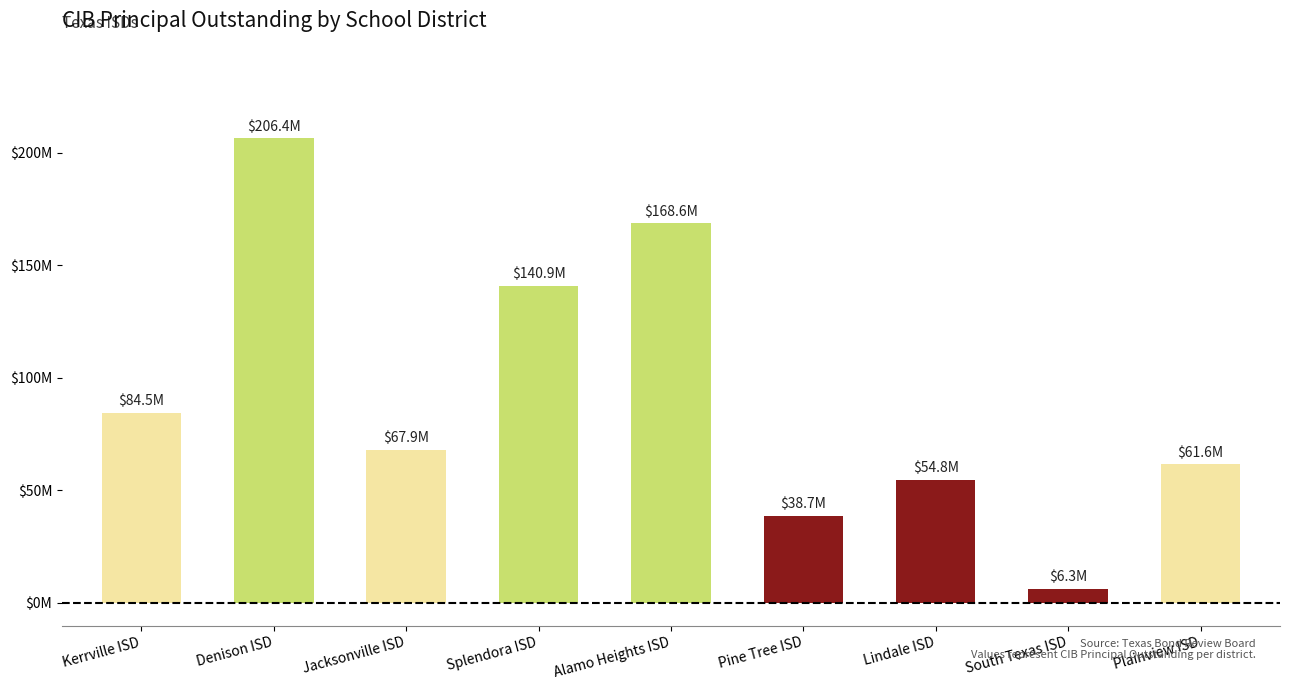

What is the value of the 1st bar from the left?

84510000